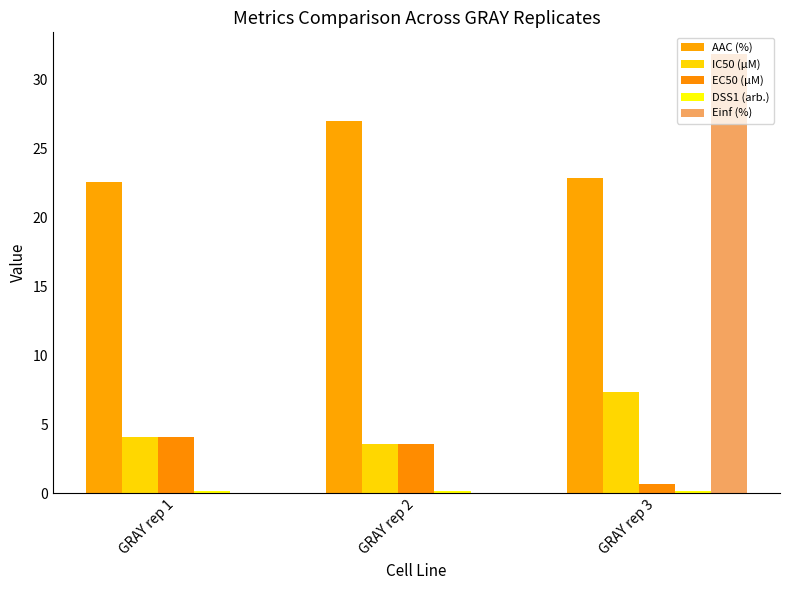

Which series has the largest total across all categories?

AAC (%)